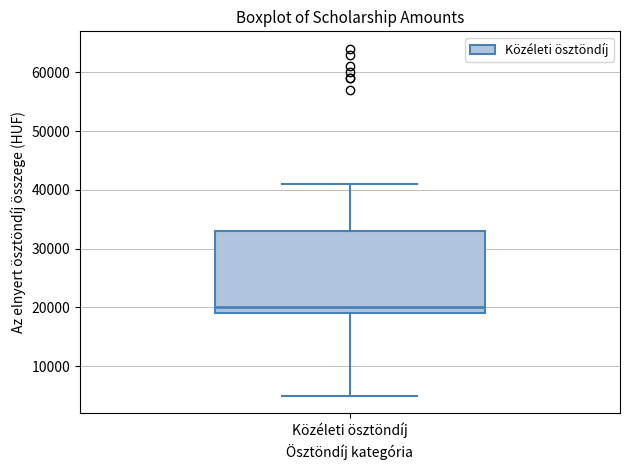

Where does the median line of the box for Közéleti ösztöndíj sit on the y-axis? The values are not printed on the chart, so give them approximately, as read against the axis.

20000